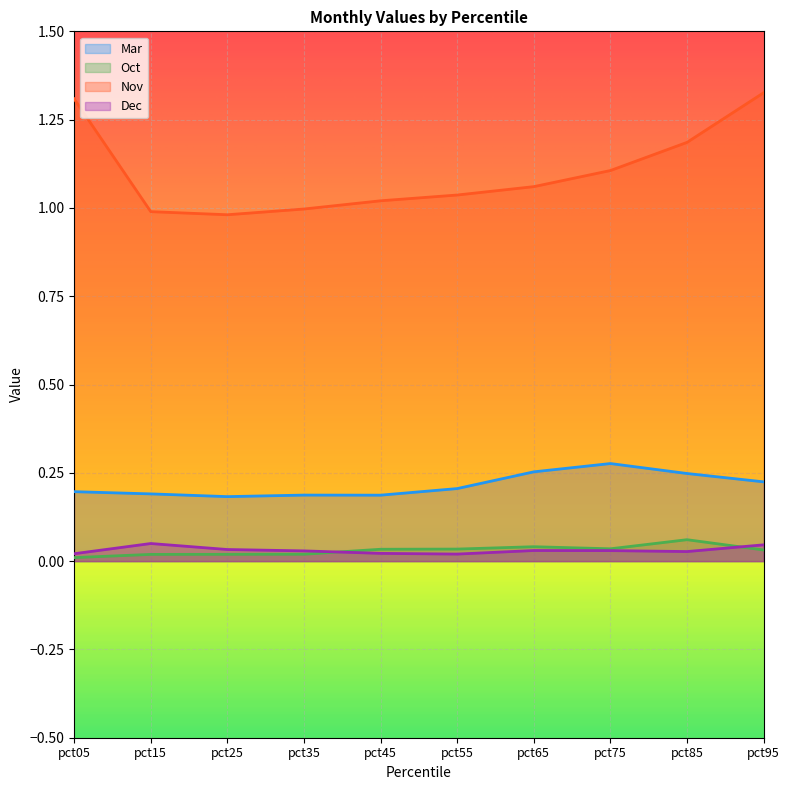

The Nov series shows 1.6 at pct25. True or false?

False